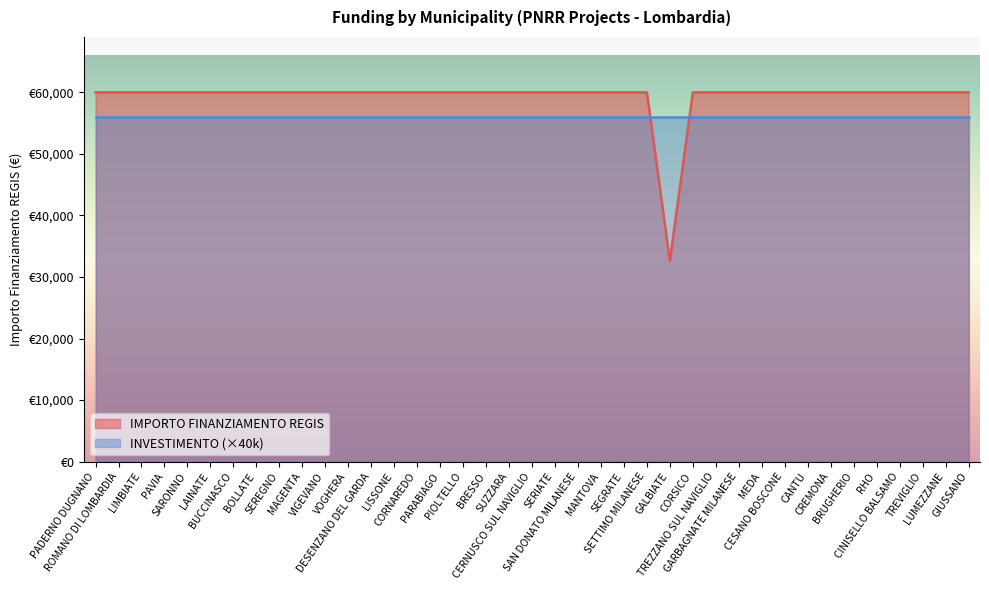

Does the chart display data point markers on the line(s)?

No